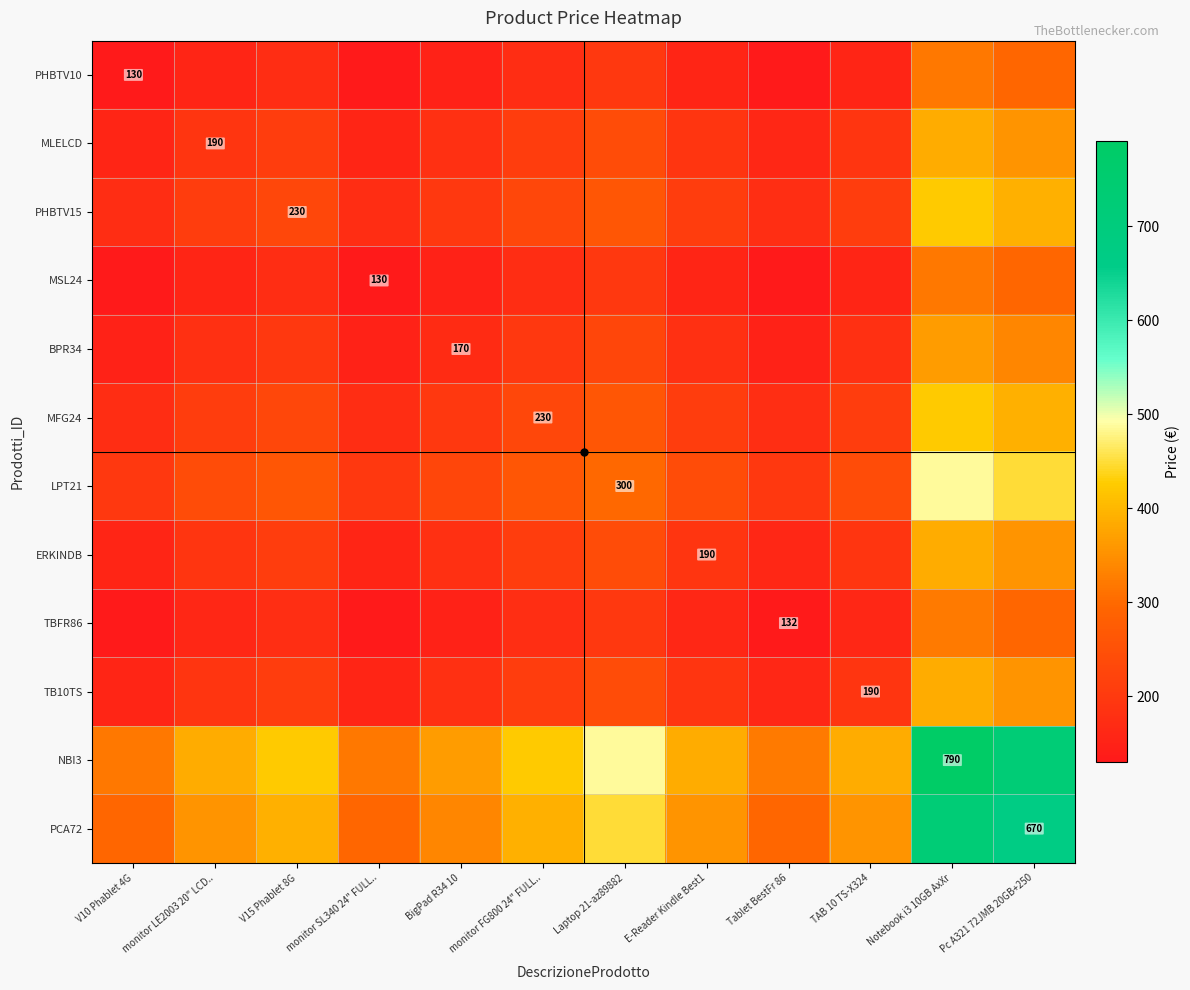

Which category has the highest value in the MSL24 series?

Notebook i3 10GB AxXr